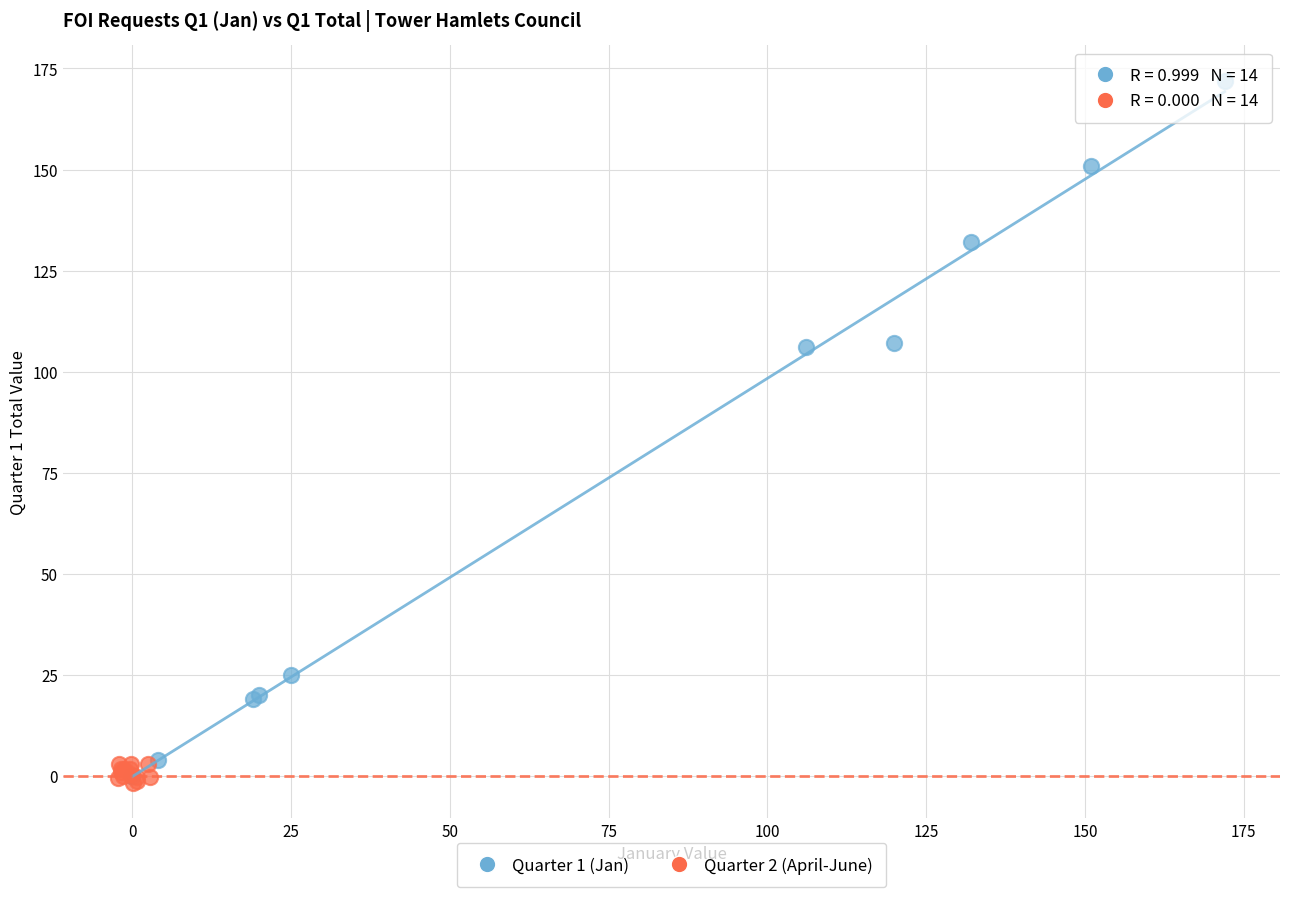

Which series contains the highest Y value?

Quarter 1 (Jan)